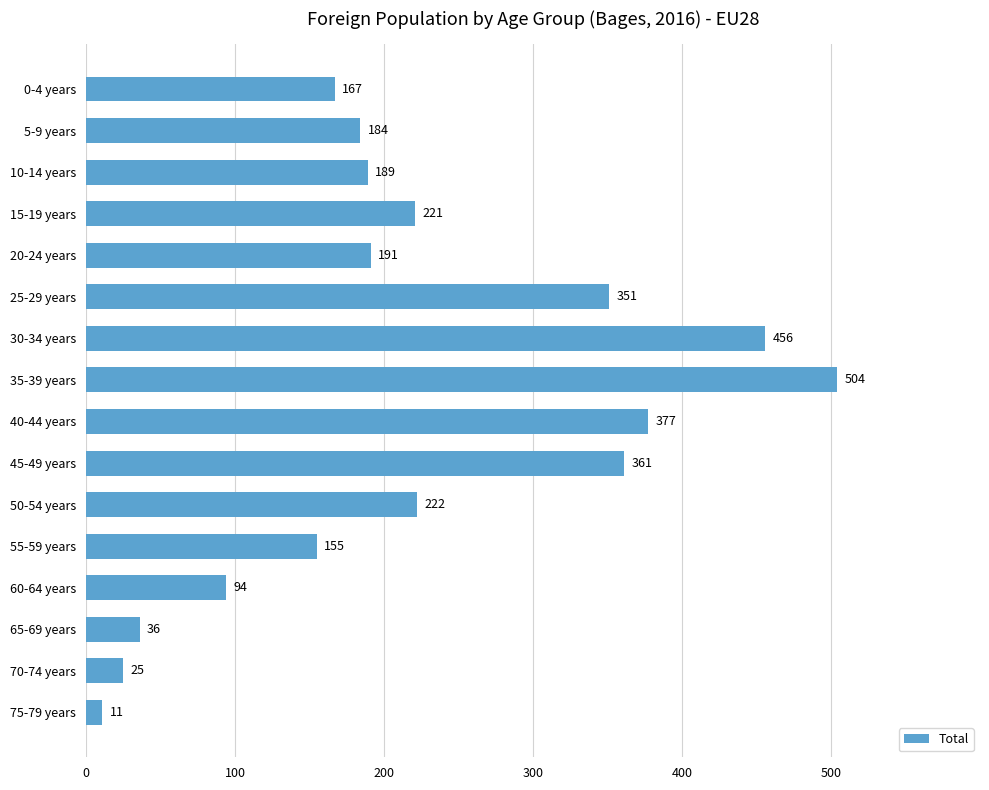

The chart shows a value of 44 at 70-74 years. True or false?

False